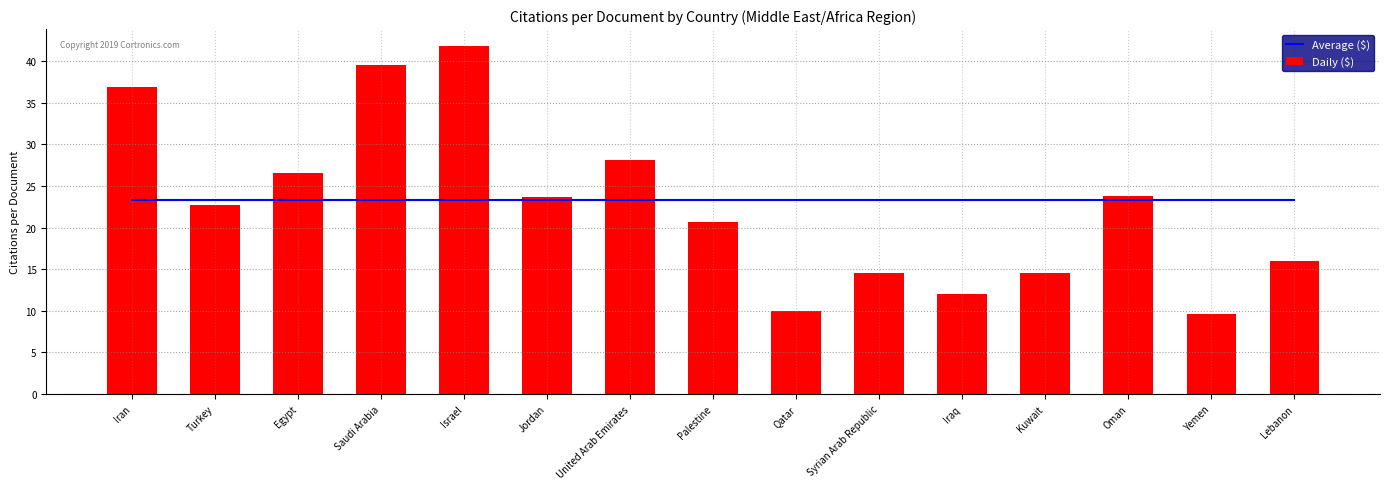

The value of Daily ($) at Oman is 15.3. True or false?

False